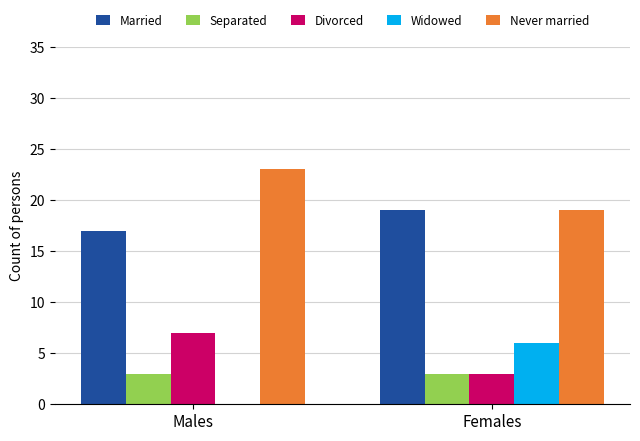

Which category has the highest value in the Widowed series?

Females